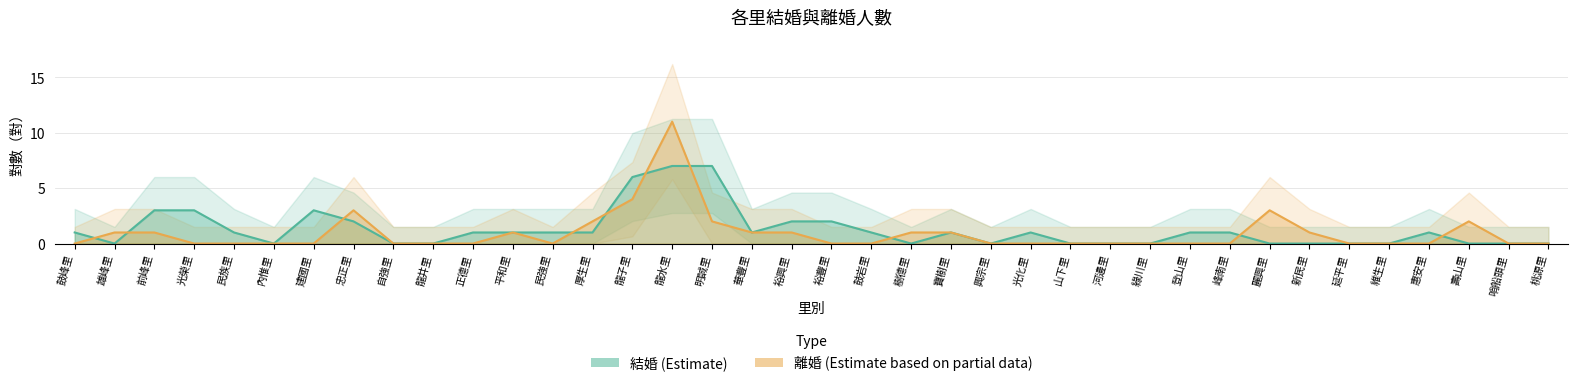

Count the number of data series in this chart.

2